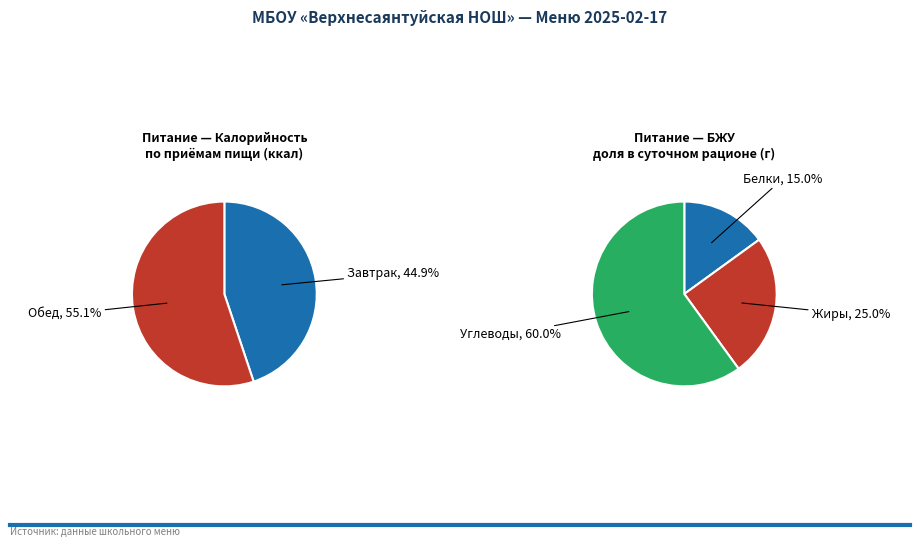

Rank the categories by value from lowest to highest.

Завтрак, Обед